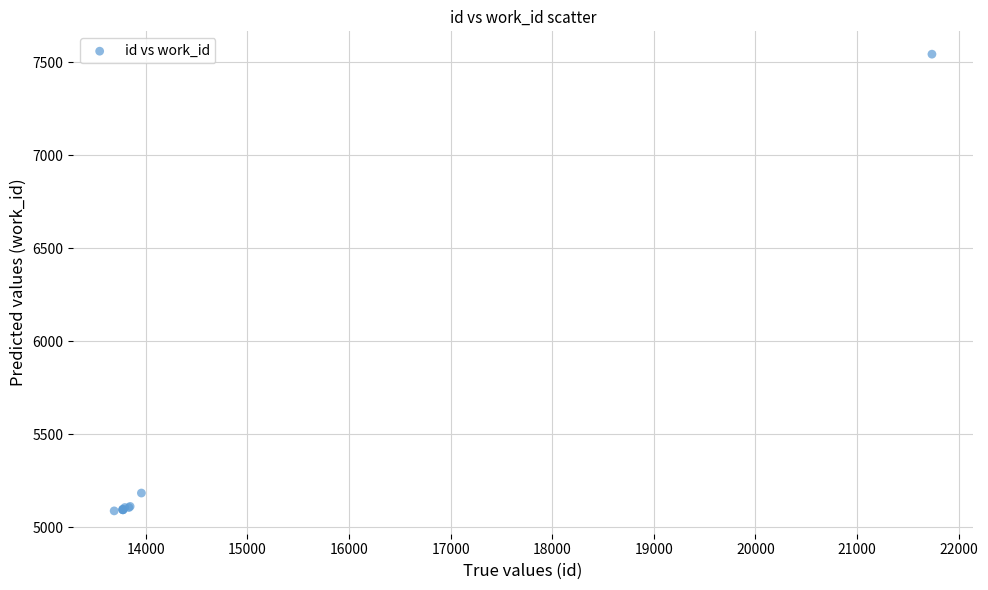

What Y value in the scatter plot is closest to 6316?

5184